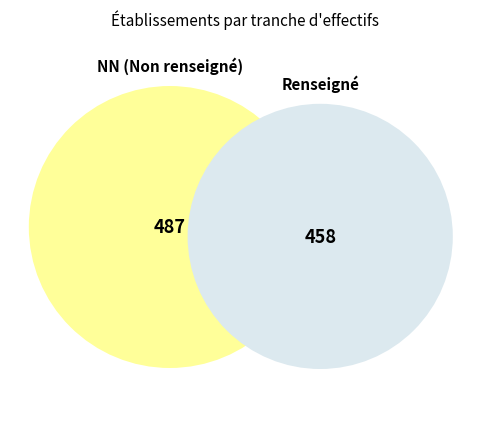

True or false: 31 accounts for 3% of the total.

True